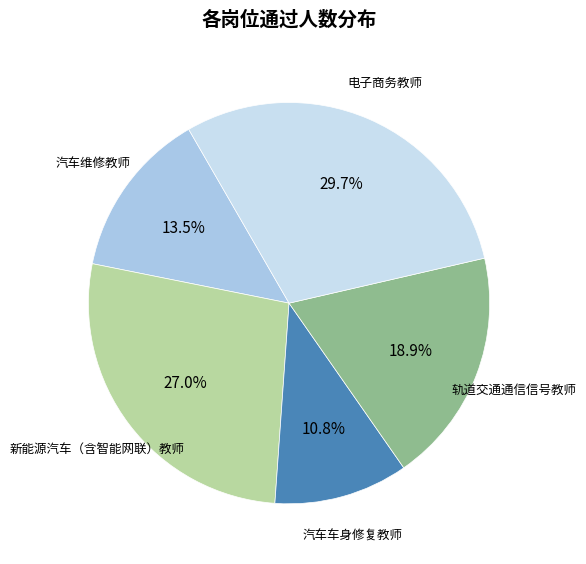

Is there any slice that represents more than half of the pie?

No